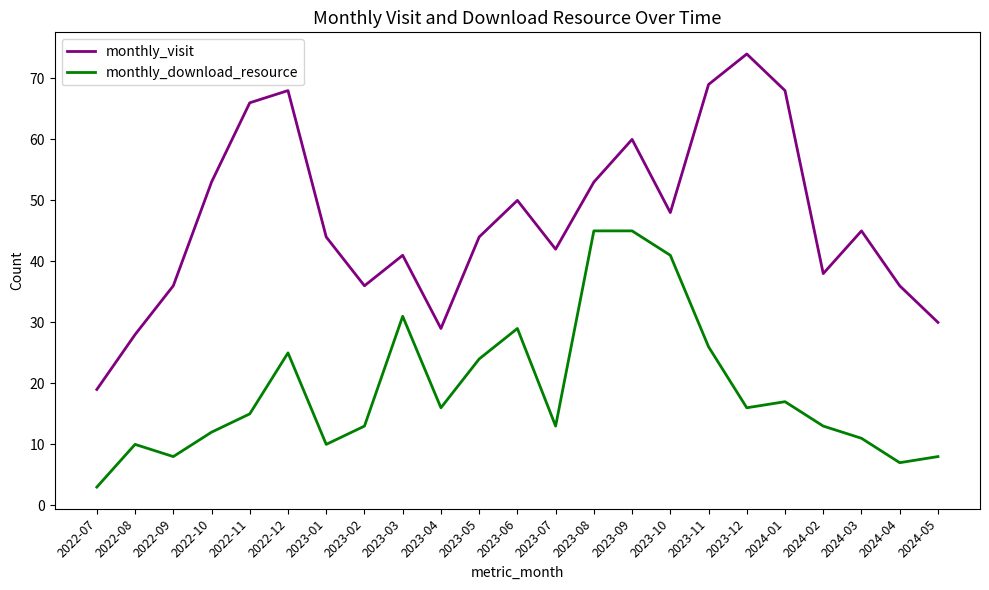

True or false: monthly_visit and monthly_download_resource intersect in this chart.

False